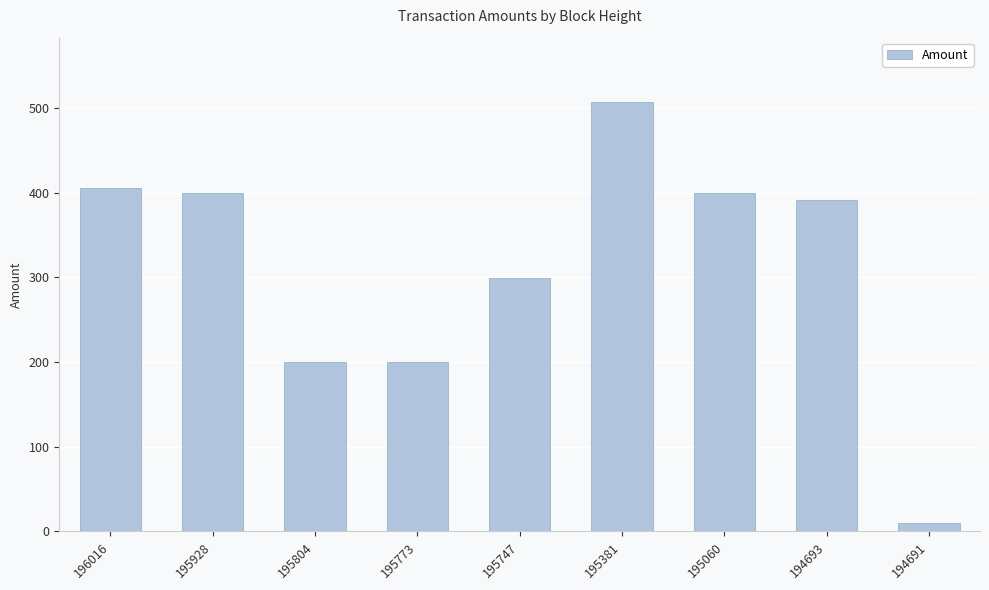

What is the maximum value shown in the chart?

507.1